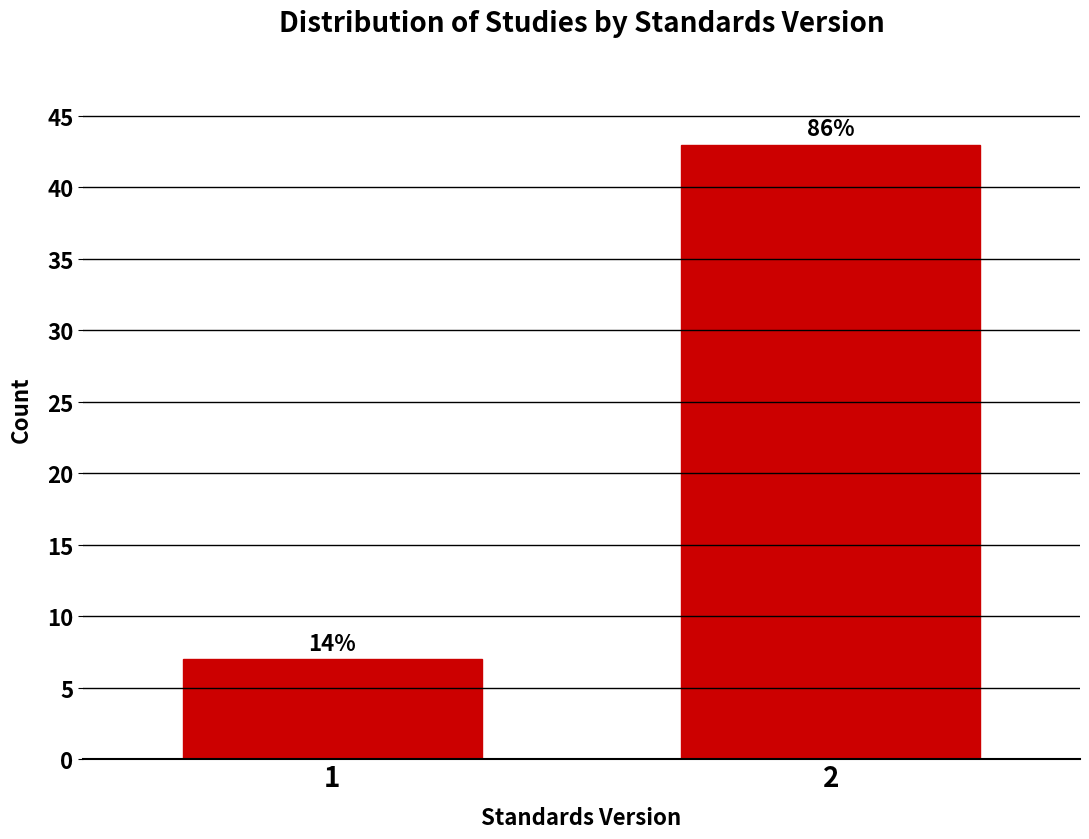

Are the bars horizontal?

No